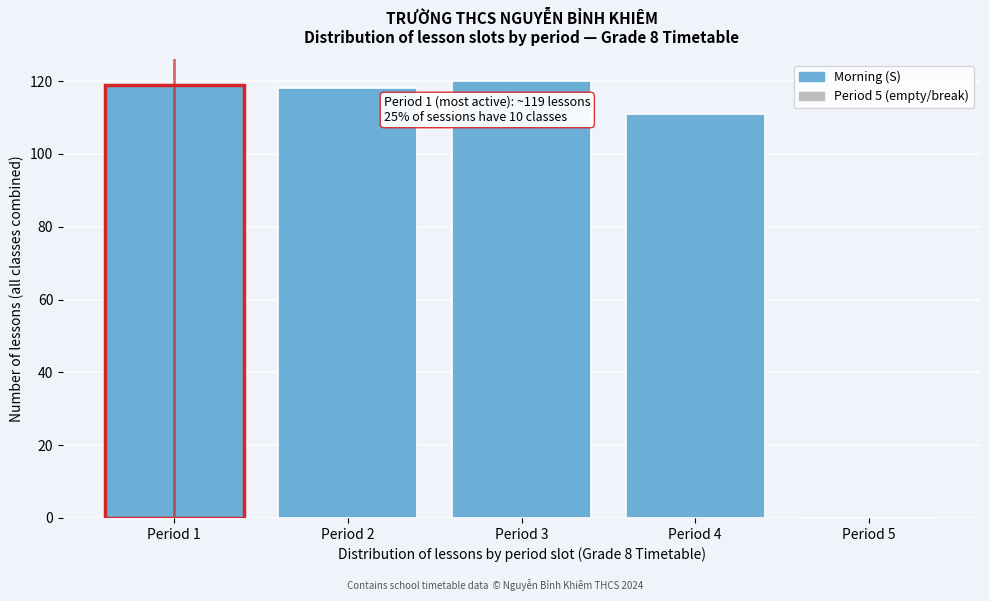

Reading left to right, what are all the values shown in this chart?

Period 1=119	Period 2=118	Period 3=120	Period 4=111	Period 5=0